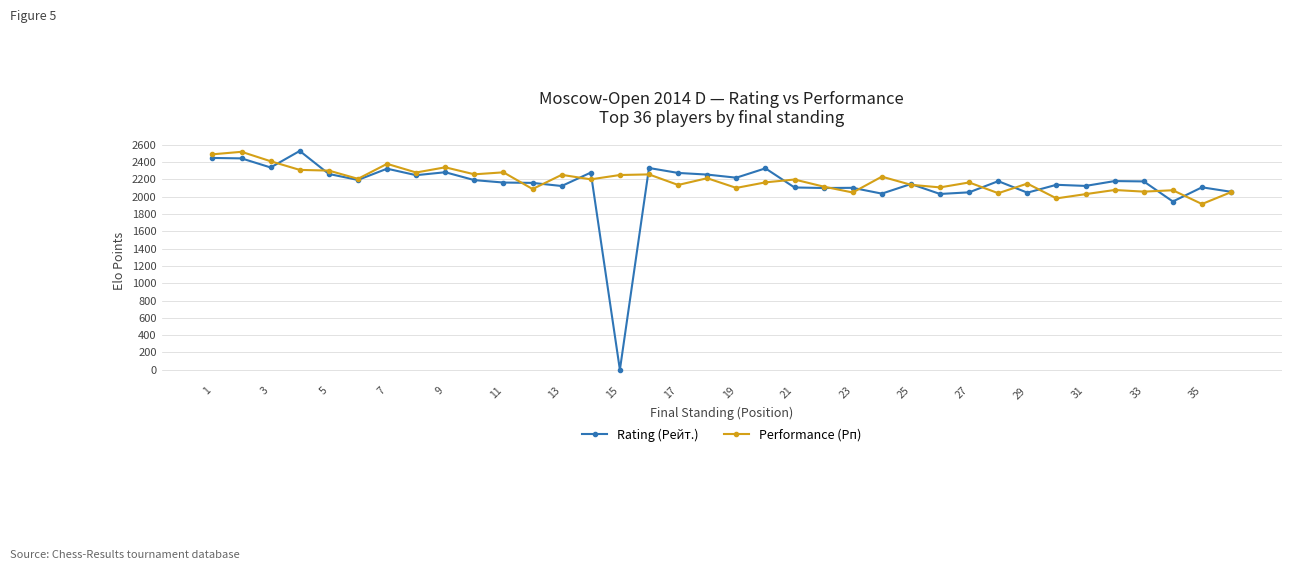

True or false: Rating (Рейт.) has more than 0 points higher than both neighbors.

True